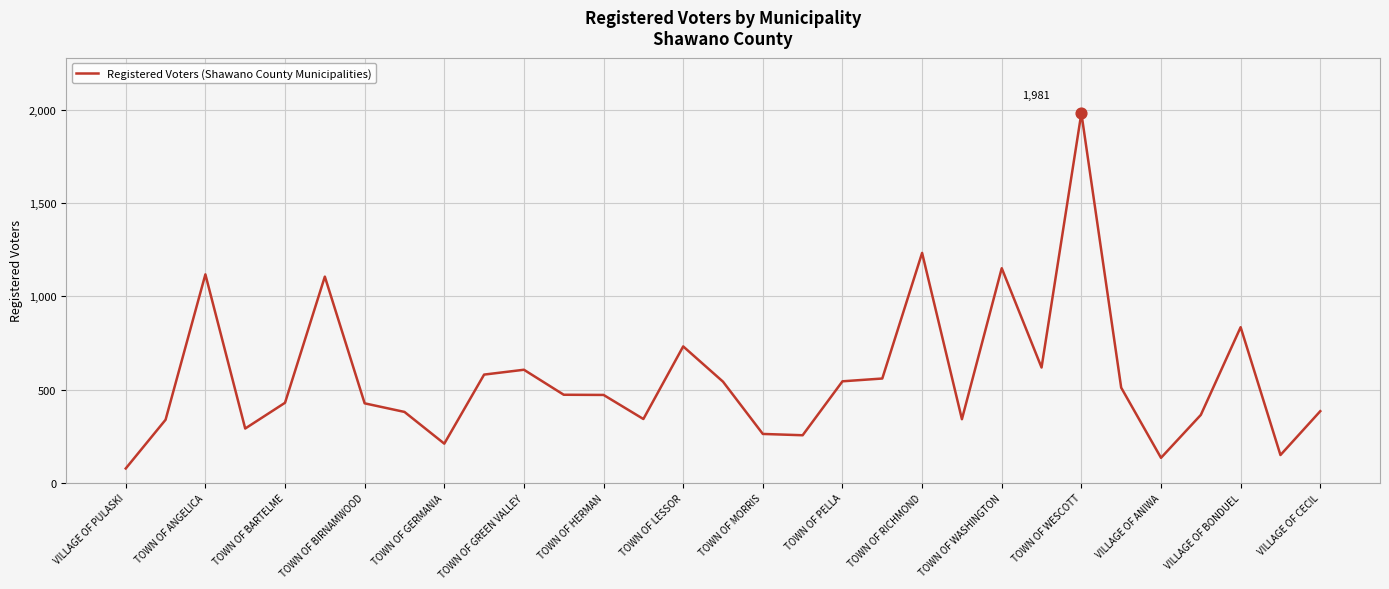

What is the maximum value shown in the chart?

1981